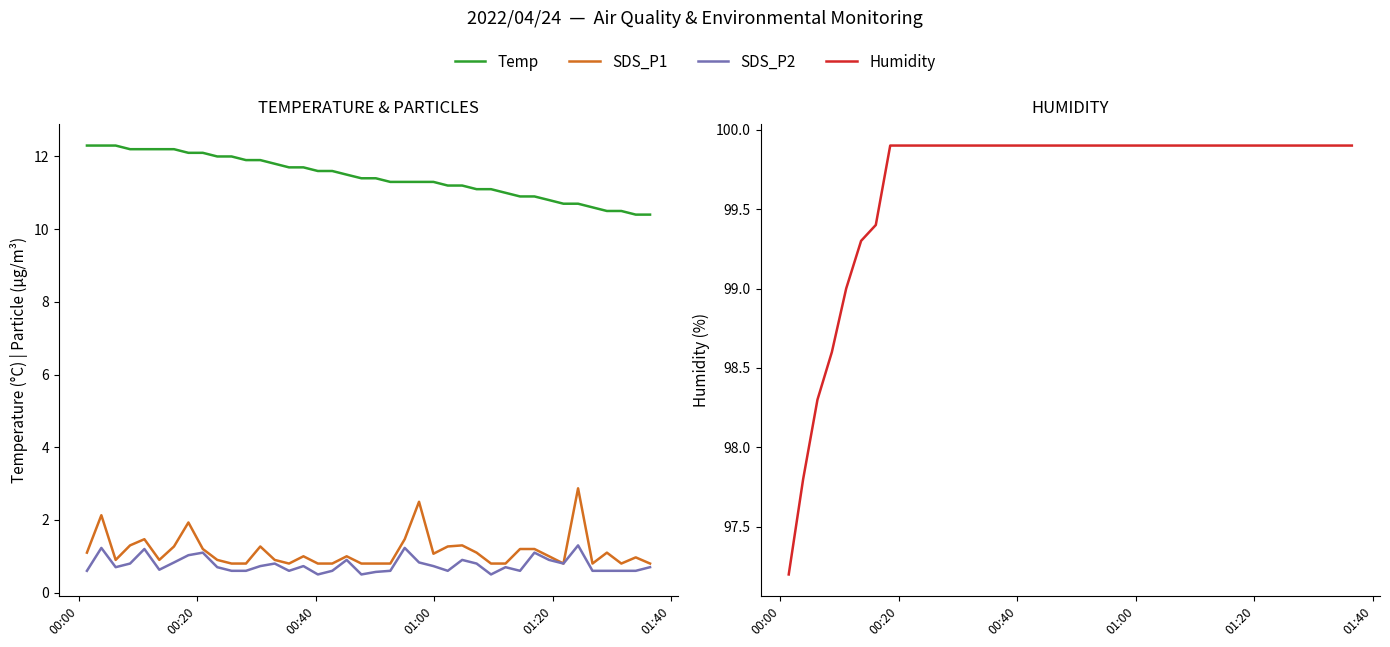

Is the value of Temp at 00:20 greater than the value of Humidity at 25?

No